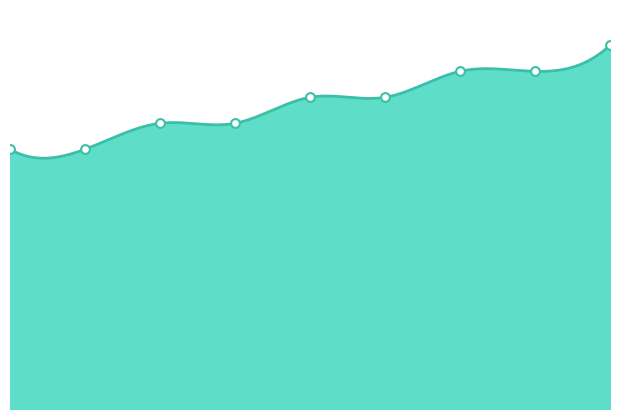

What is the change in value from 2 to 4?

+10